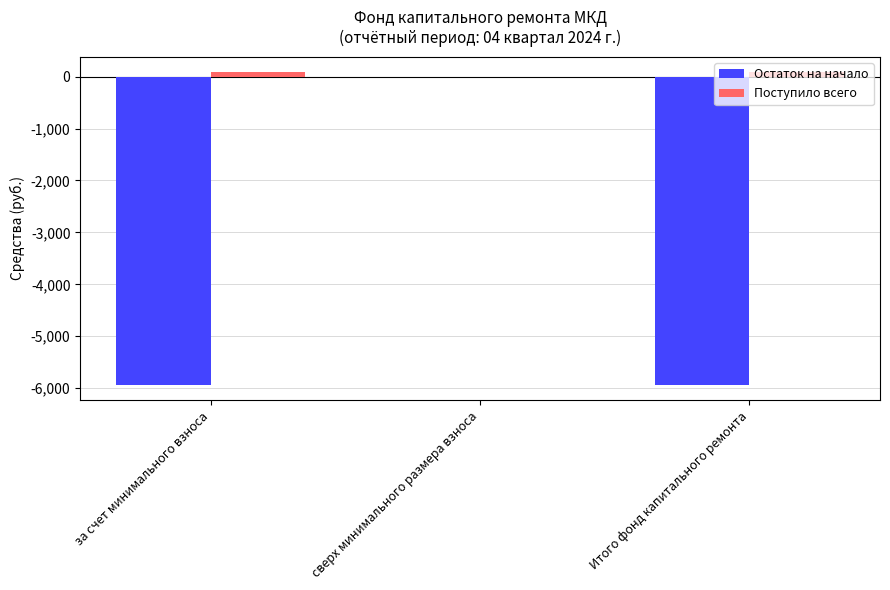

What is the spread (max minus min) of values at за счет минимального взноса?

6013.7